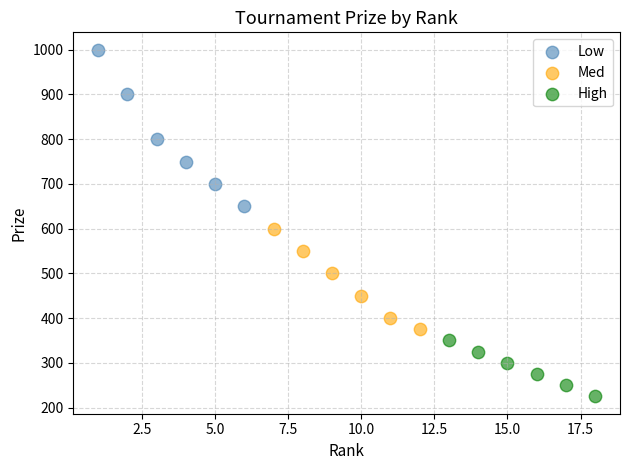

Which series contains the highest Y value?

Low